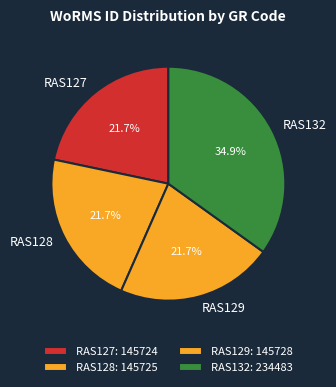

What percentage is the RAS129 slice, to the nearest percent?

22%